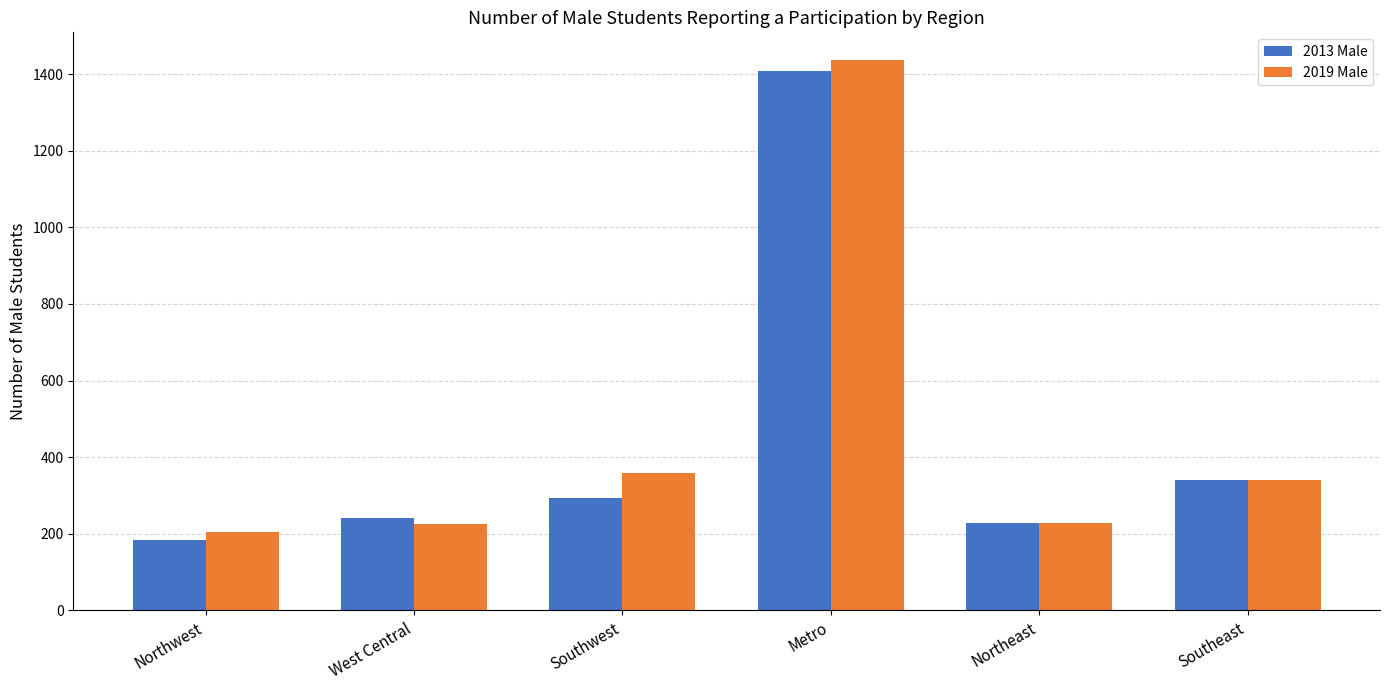

How many data points does each series have?

6